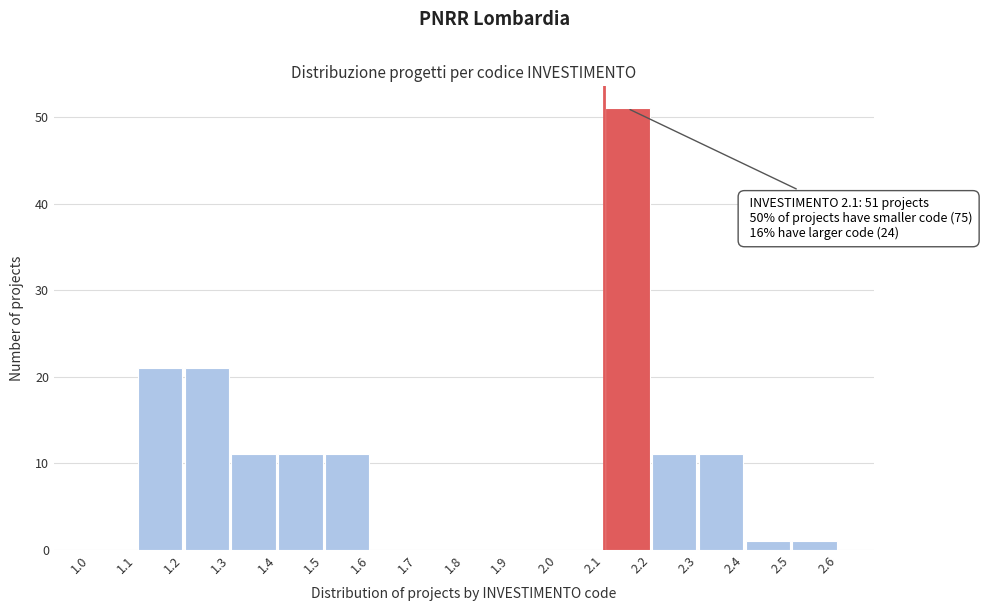

Which range on the x-axis has the tallest bar?

2.1 to 2.2